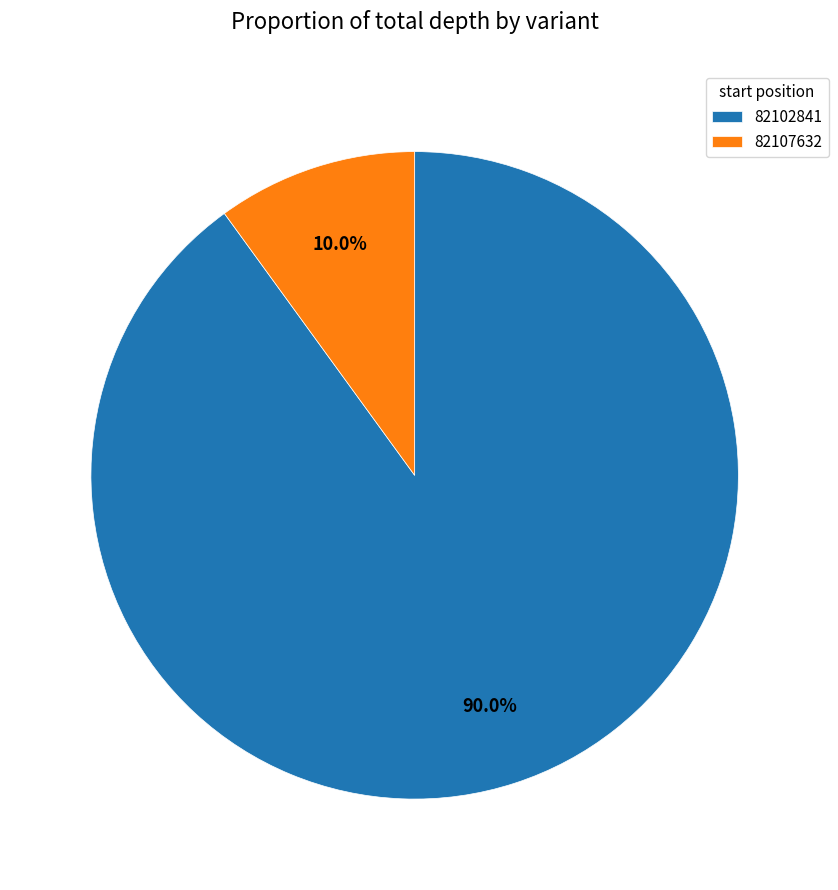

What percentage is NOT represented by 82107632?

90.0%